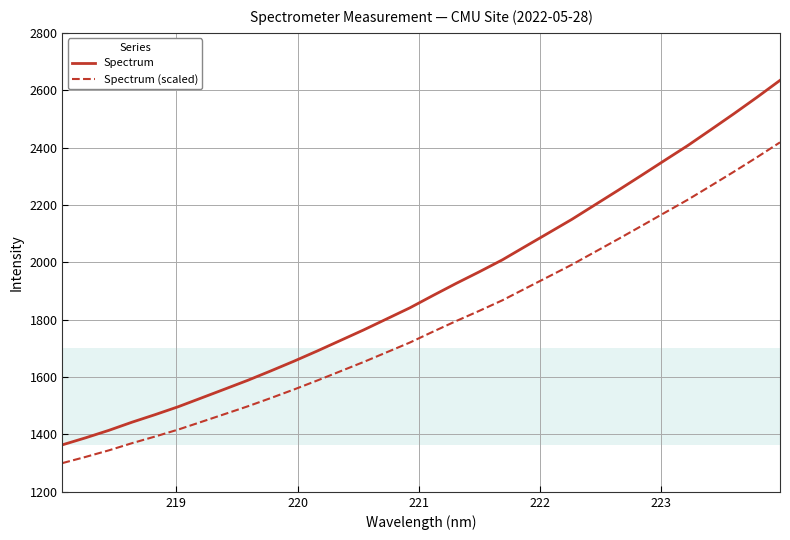

True or false: Spectrum and Spectrum (scaled) intersect in this chart.

False